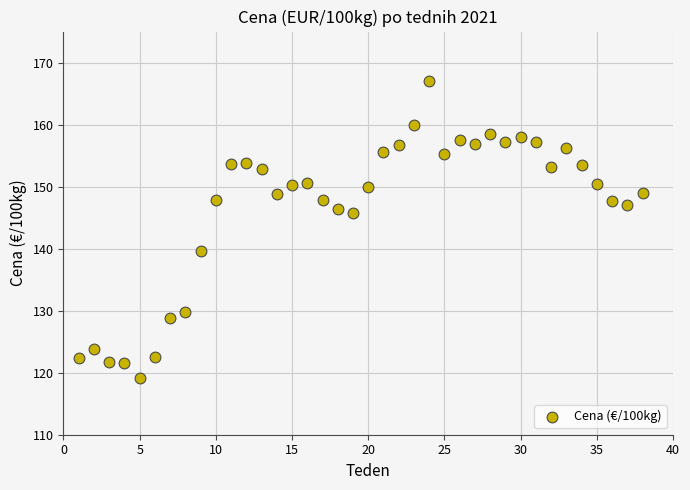

What is the range of Y values (max minus min)?

47.9